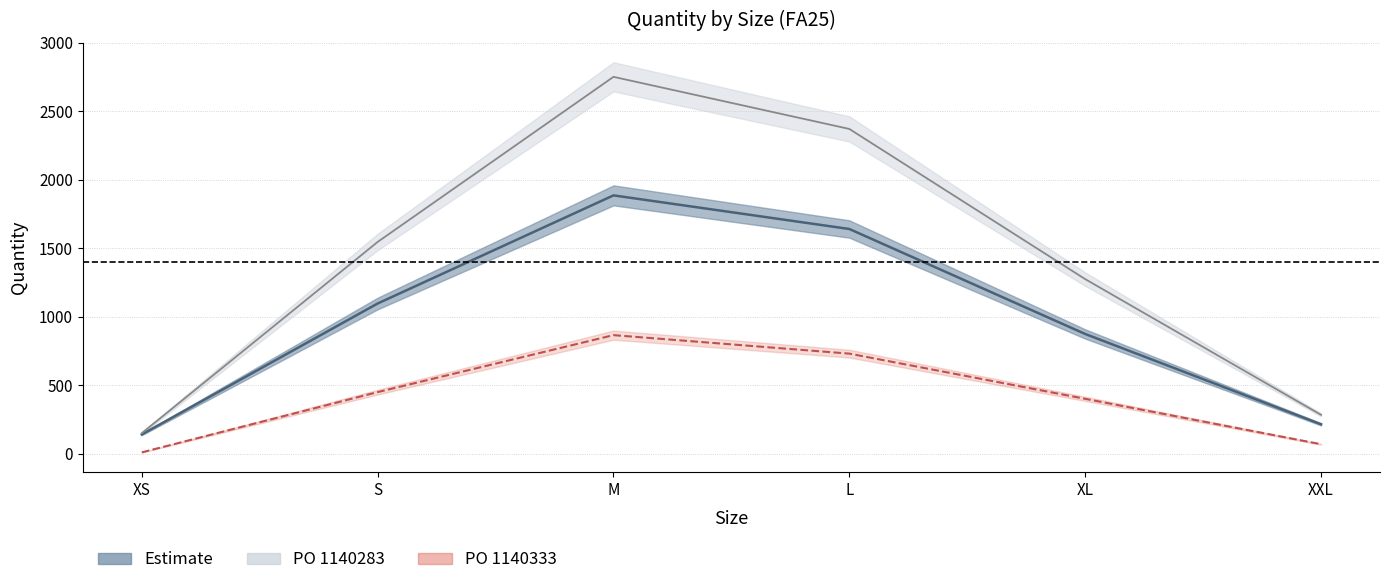

What is the spread (max minus min) of values at S?

1096.5